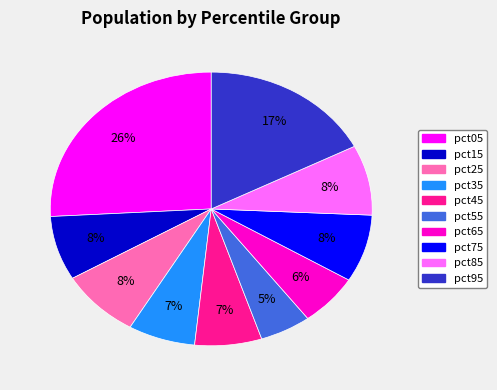

What is the smallest slice in the pie chart?

pct55